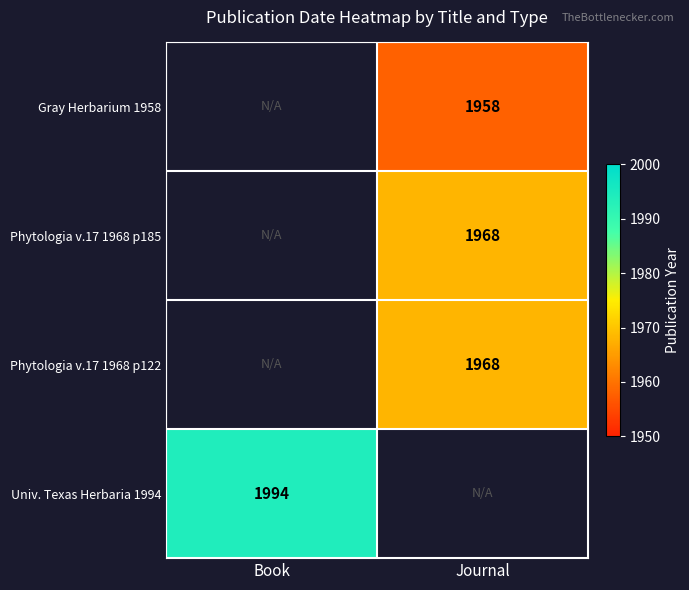

What is the spread (max minus min) of values at Journal?

10.0